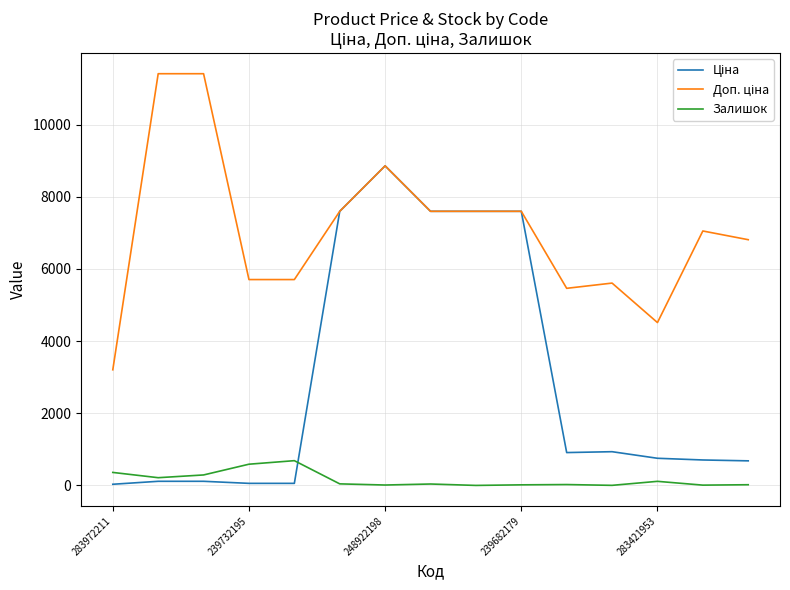

What is the greatest value displayed?

11410.0